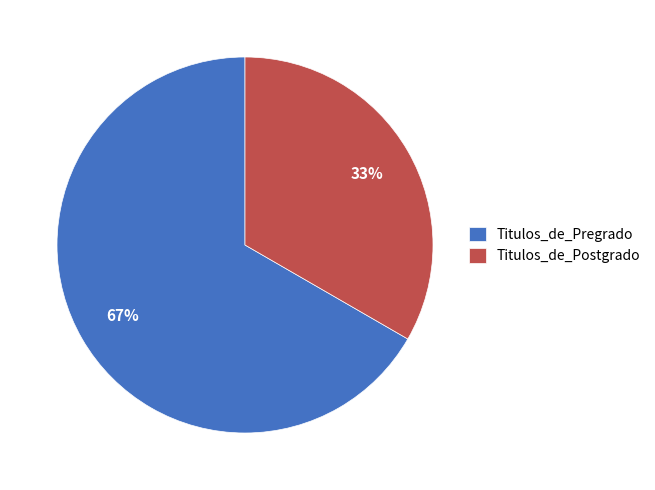

Combined, do Titulos_de_Postgrado and Titulos_de_Pregrado account for over 50%?

Yes